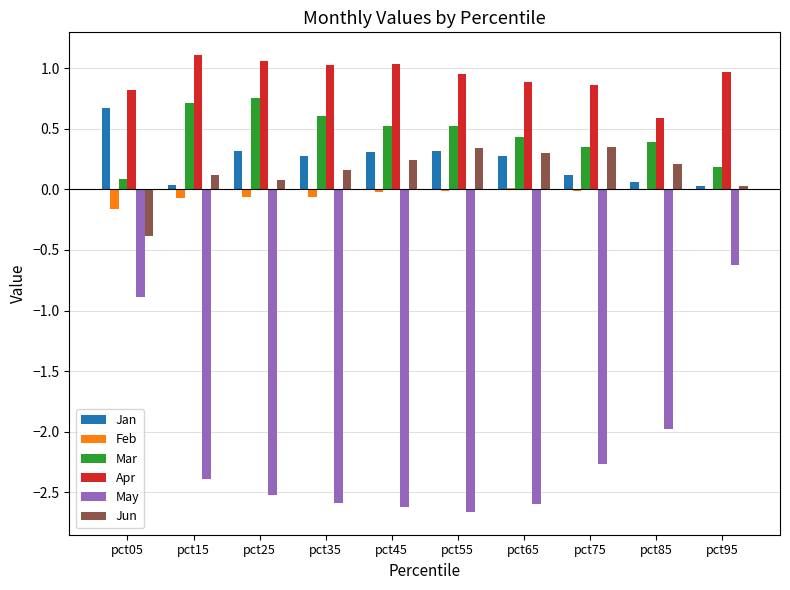

What is the sum of all Apr values?

9.3